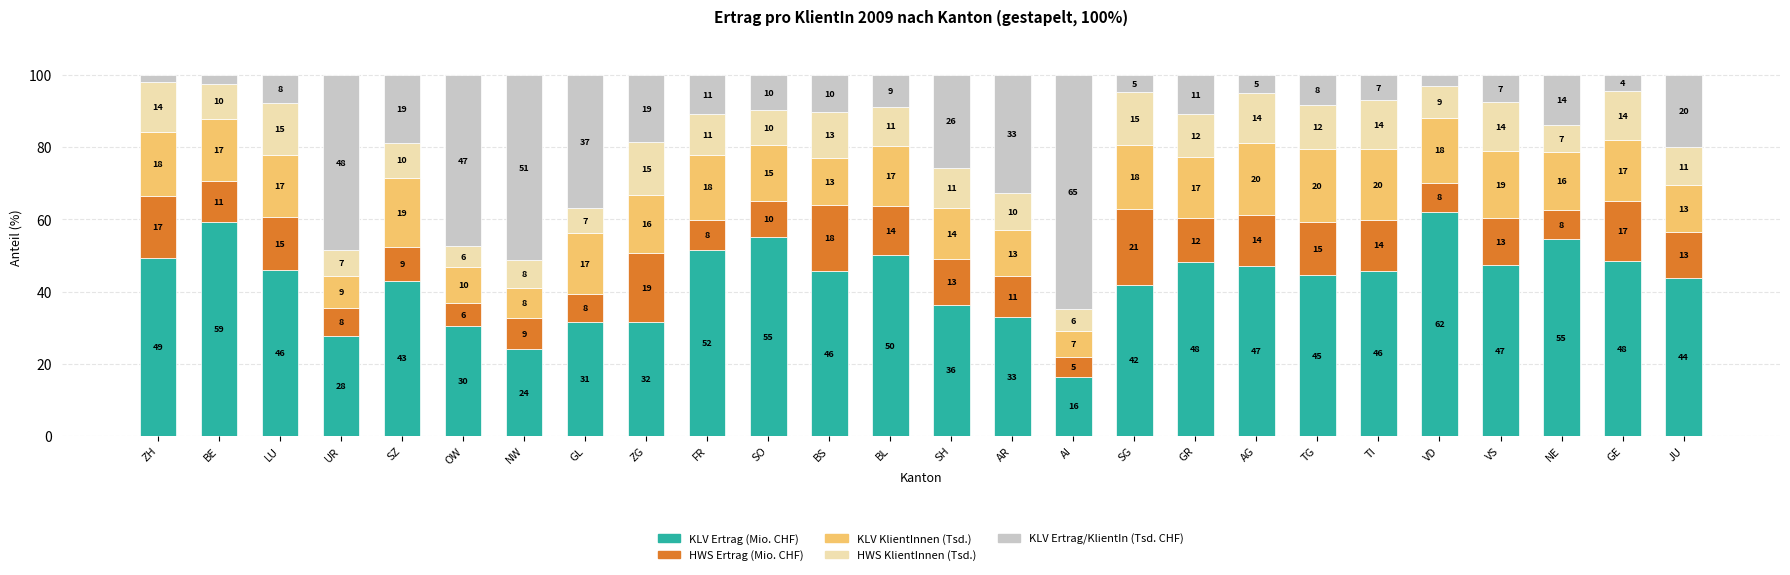

The value of KLV Ertrag (Mio. CHF) at TI is 45.8. True or false?

True